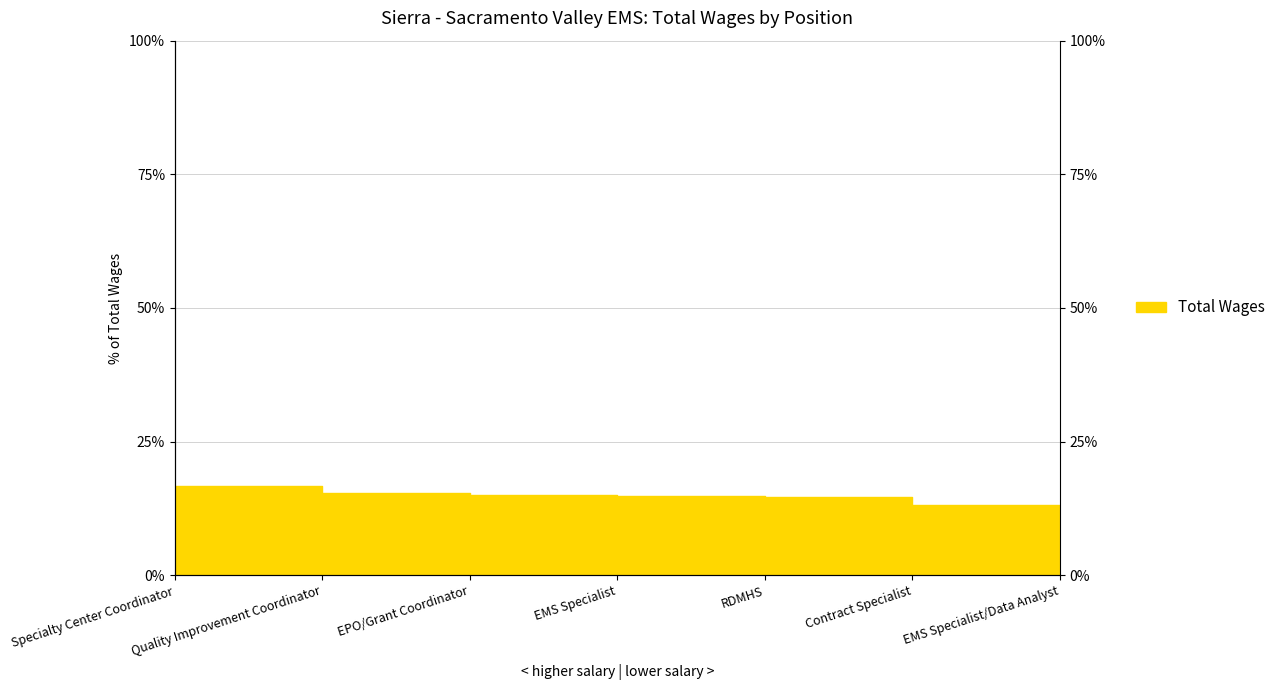

What is the ratio of the value at RDMHS to the value at Specialty Center Coordinator?

0.9